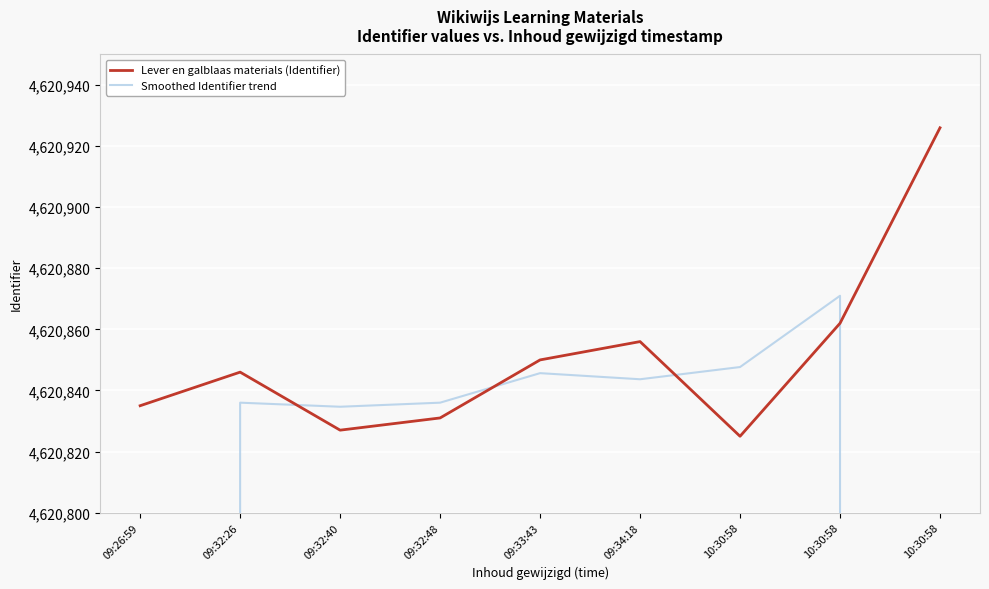

What is the difference between the Smoothed Identifier trend values at 09:32:40 and 09:32:26?

1.3